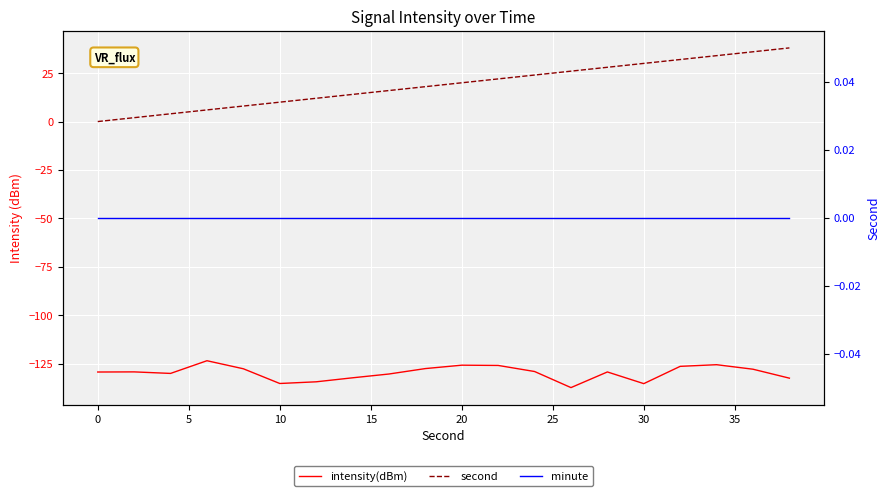

What is the average value of the second series?

19.0